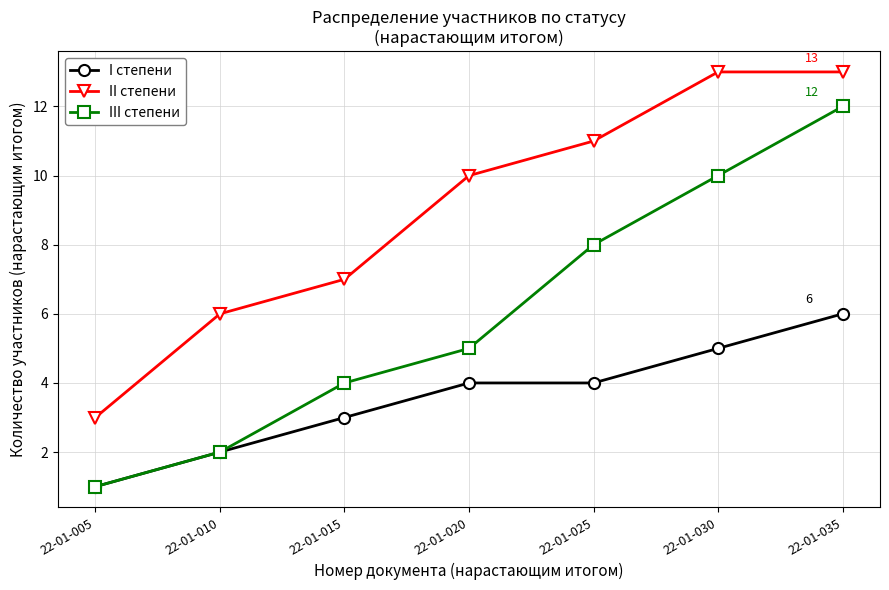

Is it true that III степени equals 8 at 22-01-025?

True